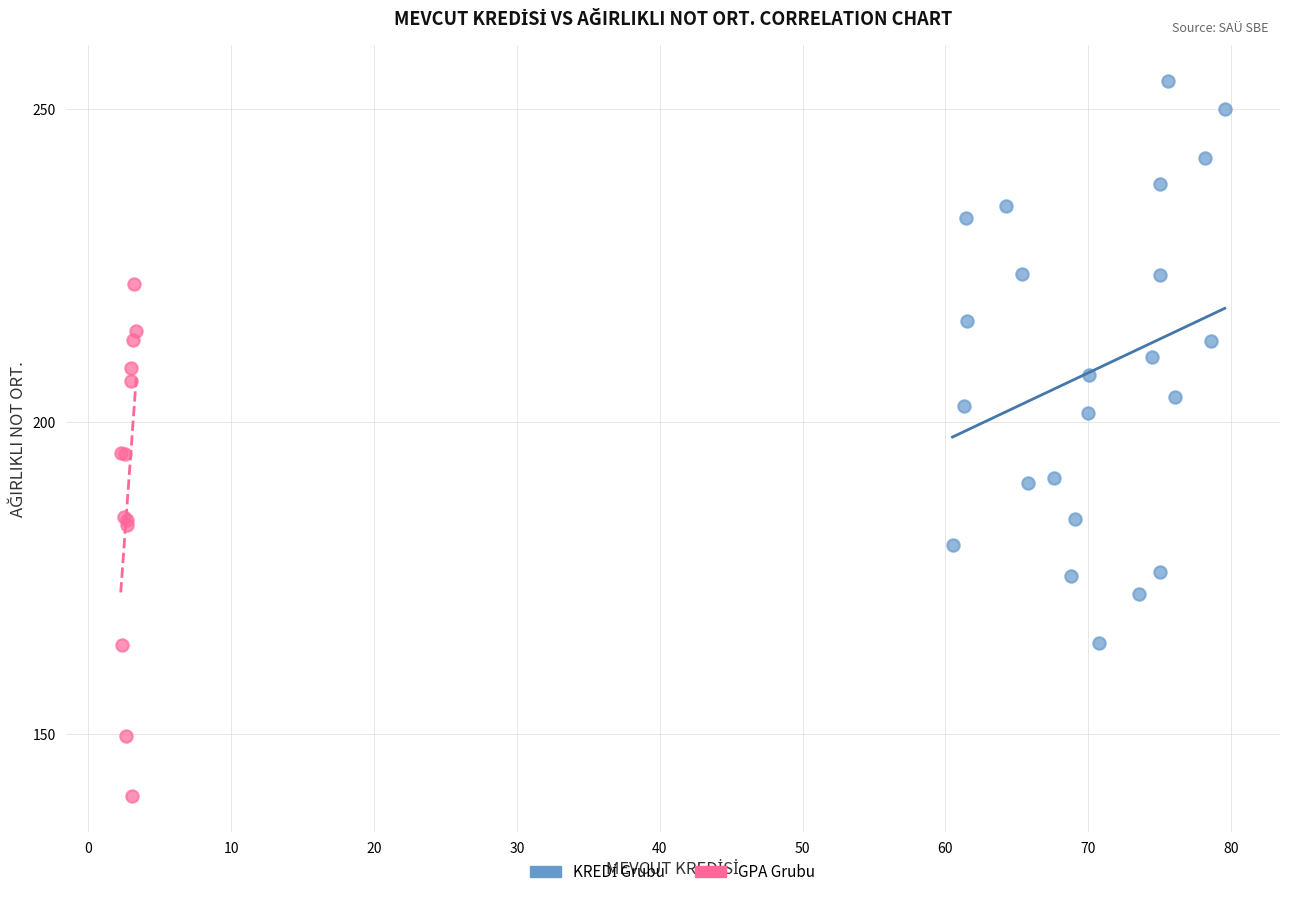

Which series contains the lowest Y value?

GPA Grubu